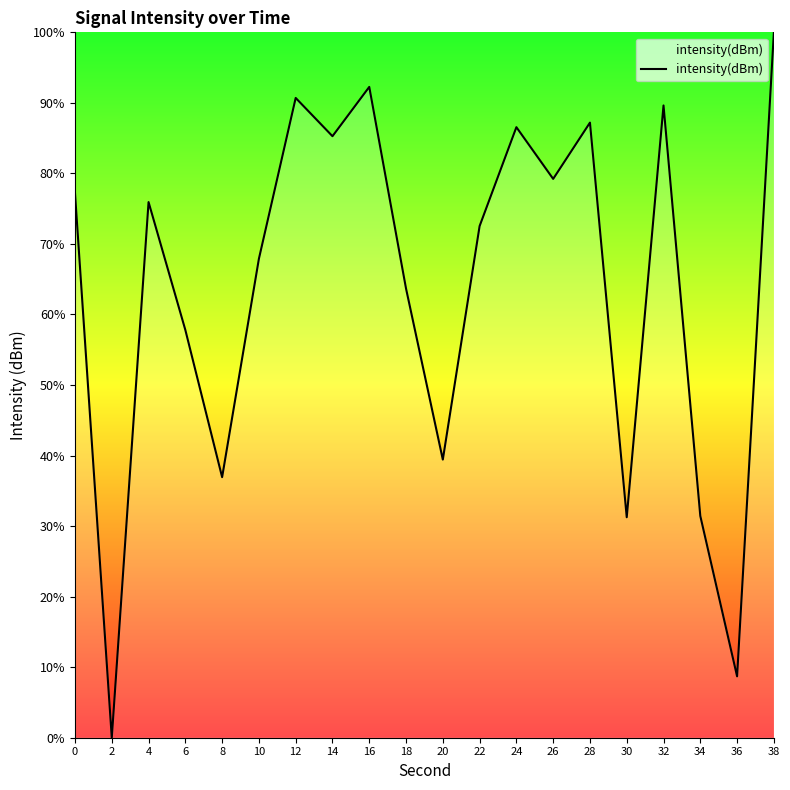

The value at 16 is 92.3. True or false?

True